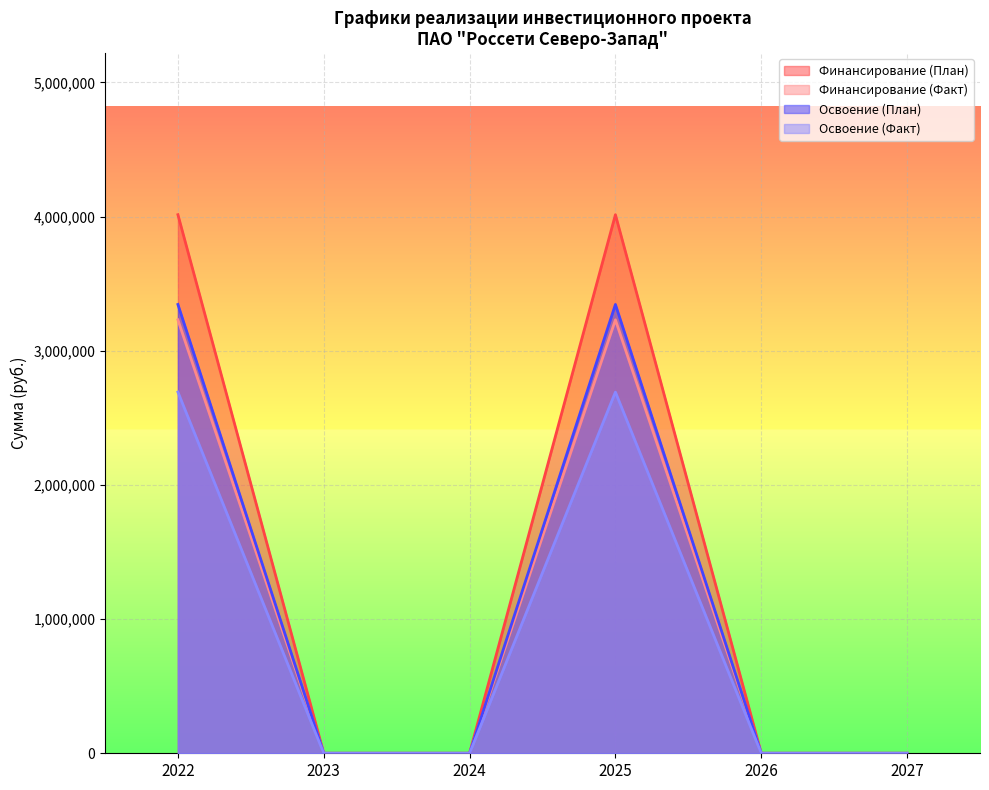

Reading left to right, what are all the values shown in this chart?

Финансирование (План): 2022=4014240	2023=0	2024=0	2025=4014240	2026=0	2027=0
Финансирование (Факт): 2022=3230600	2023=0	2024=0	2025=3230600	2026=0	2027=0
Освоение (План): 2022=3345200	2023=0	2024=0	2025=3345200	2026=0	2027=0
Освоение (Факт): 2022=2692167	2023=0	2024=0	2025=2692167	2026=0	2027=0